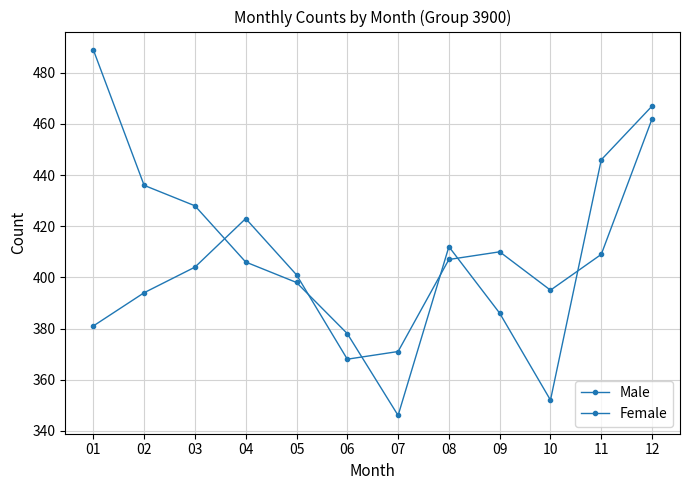

Is this an area chart (filled region under the line)?

No